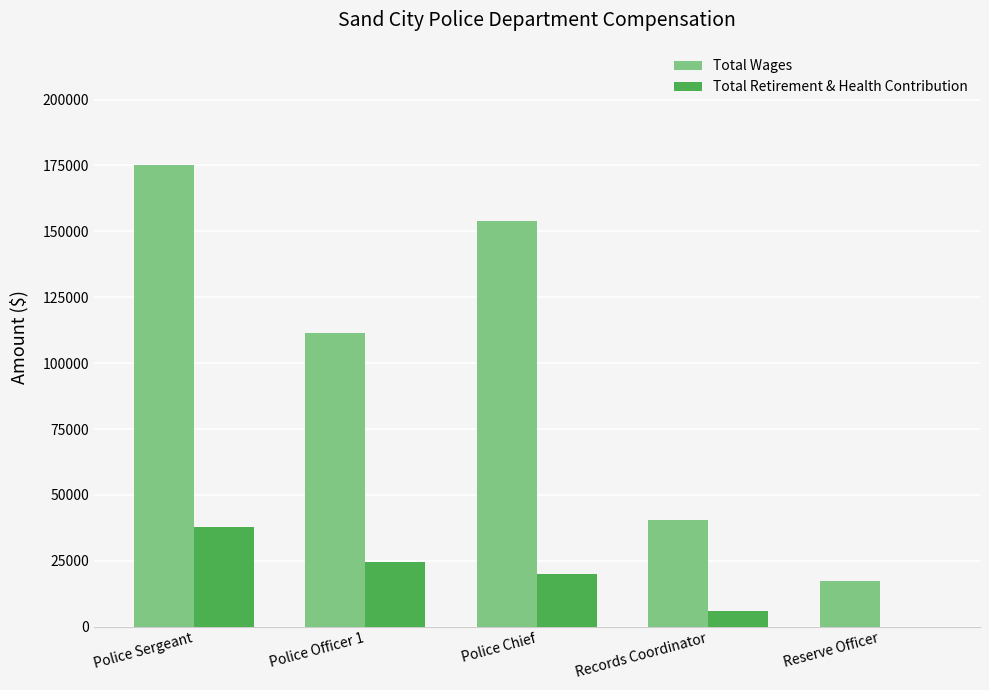

Which series changed the most between Police Officer 1 and Police Chief?

Total Wages